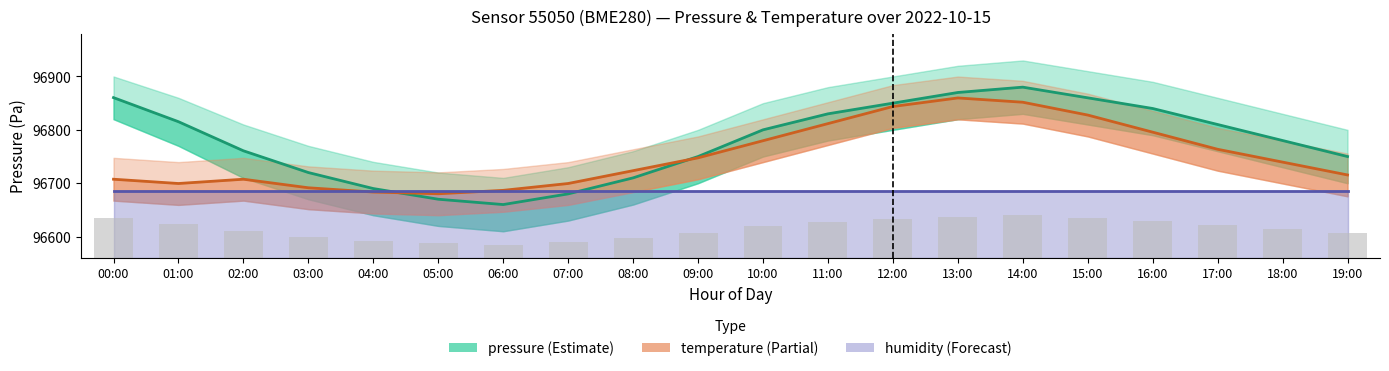

The humidity series shows 96686.0 at 14:00. True or false?

True